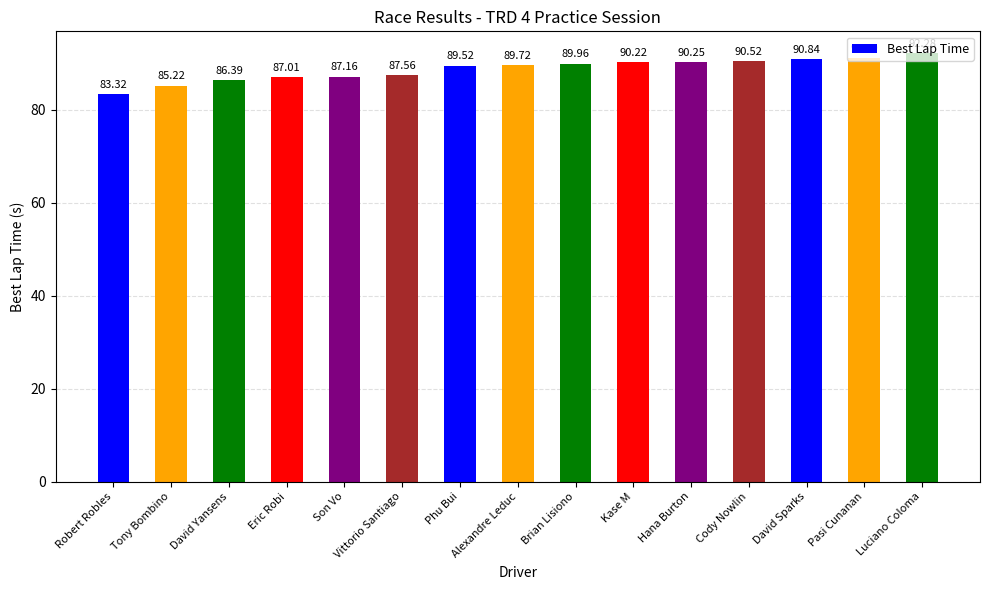

What is the label of the 8th bar from the left?

Alexandre Leduc